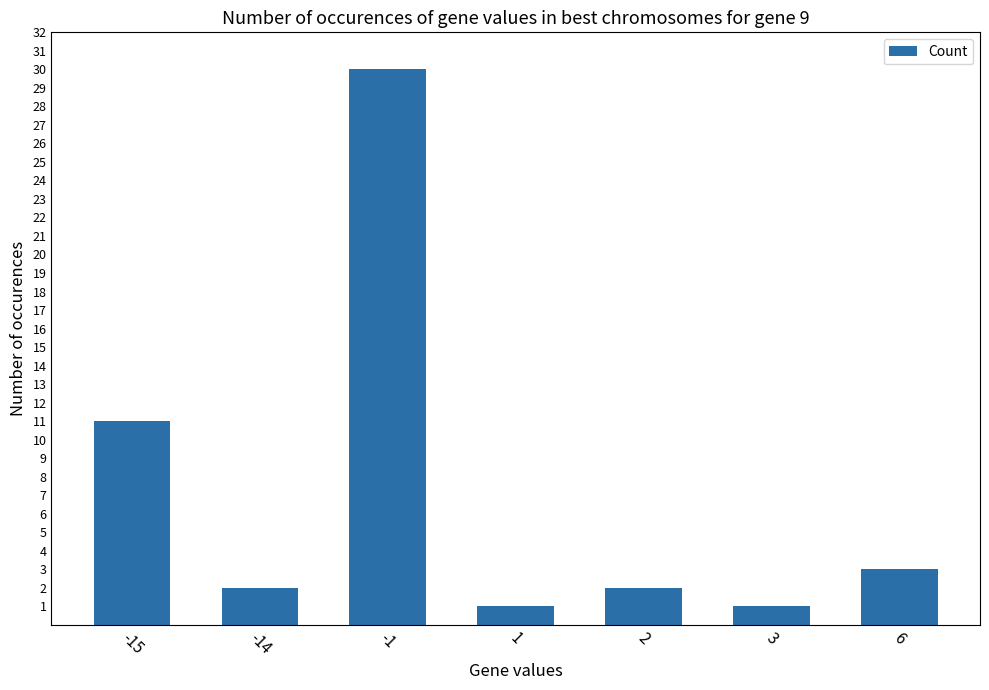

What is the ratio of the value at 6 to the value at -15?

0.3